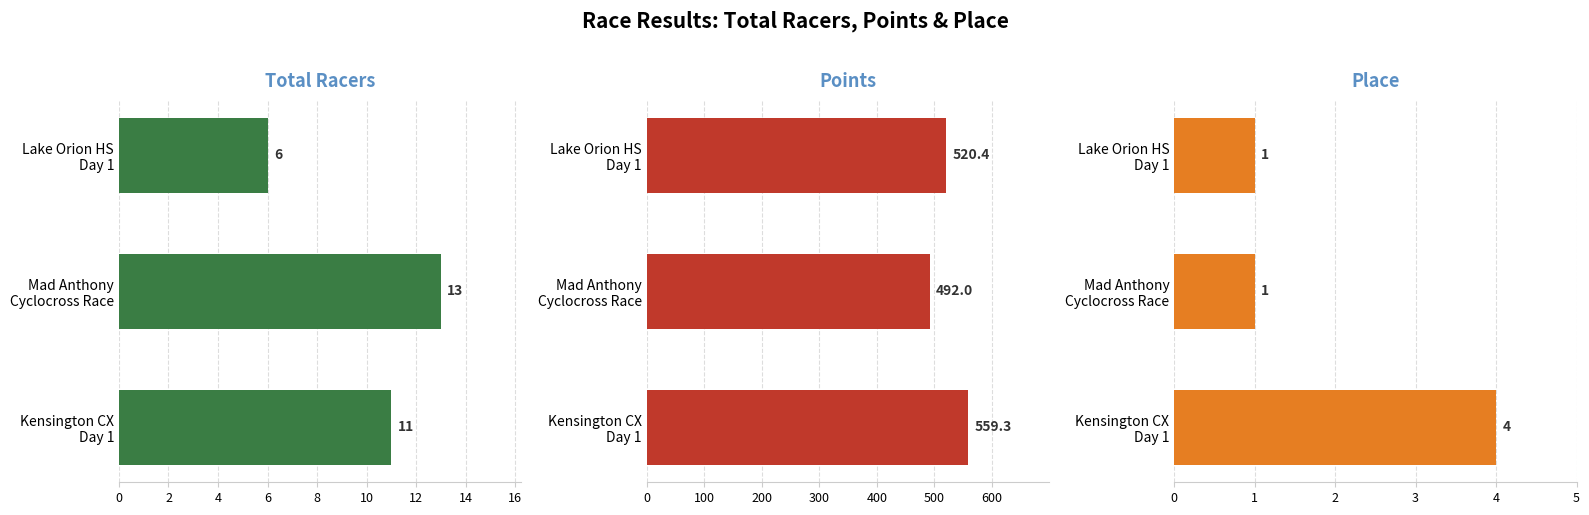

Read the Total Racers value at Lake Orion HS Day 1.

6.0